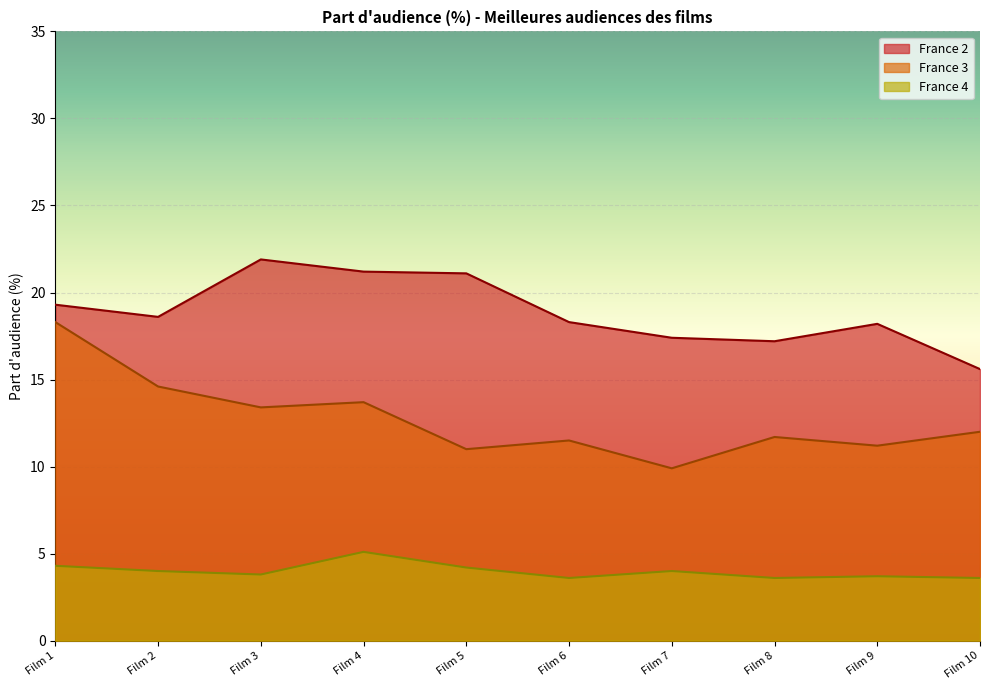

Is the value of France 4 at Film 5 greater than the value of France 3 at Film 1?

No